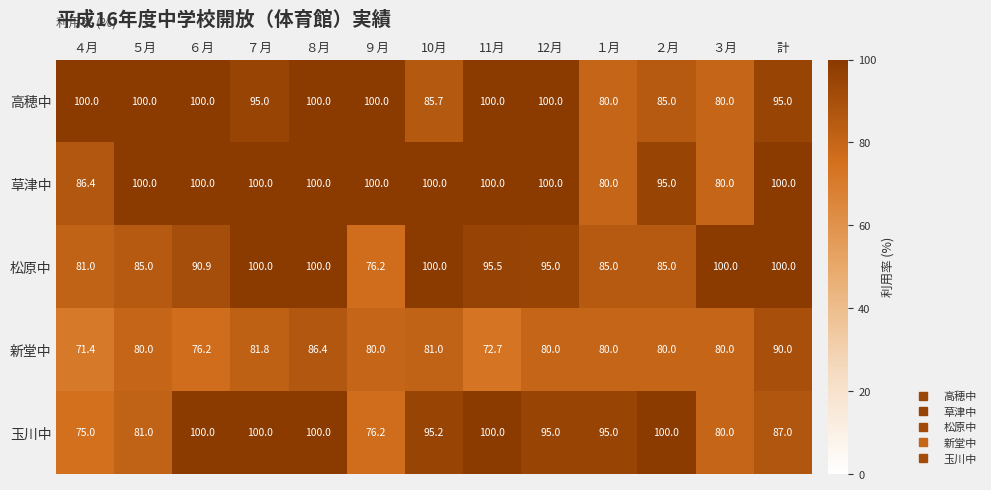

What is the average value of the 松原中 series?

91.8